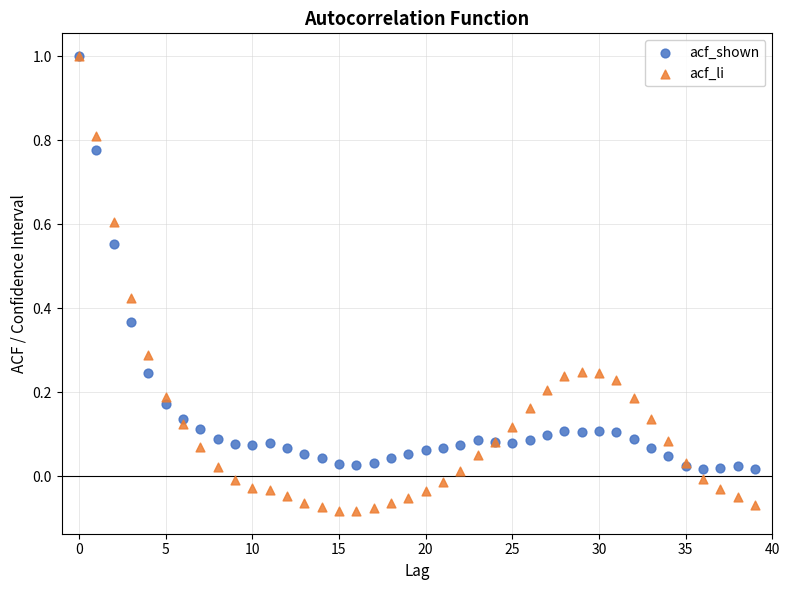

Which series contains the lowest Y value?

acf_li